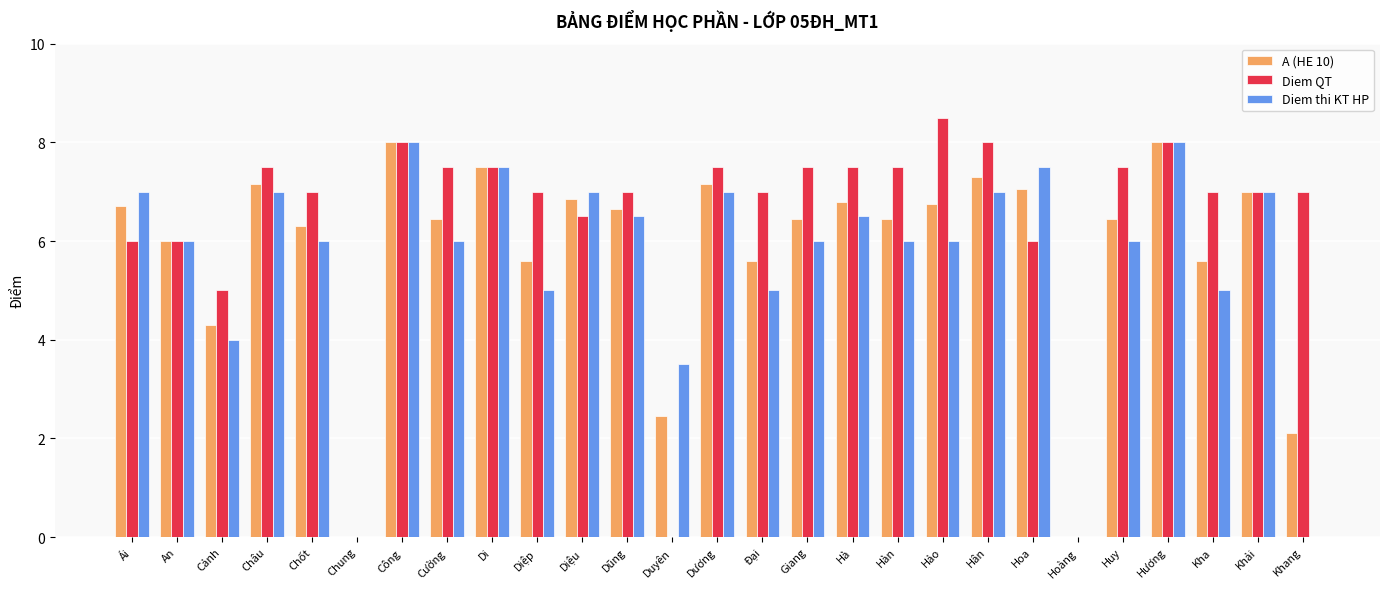

What value does the Diem thi KT HP series have at Hảo?

6.0